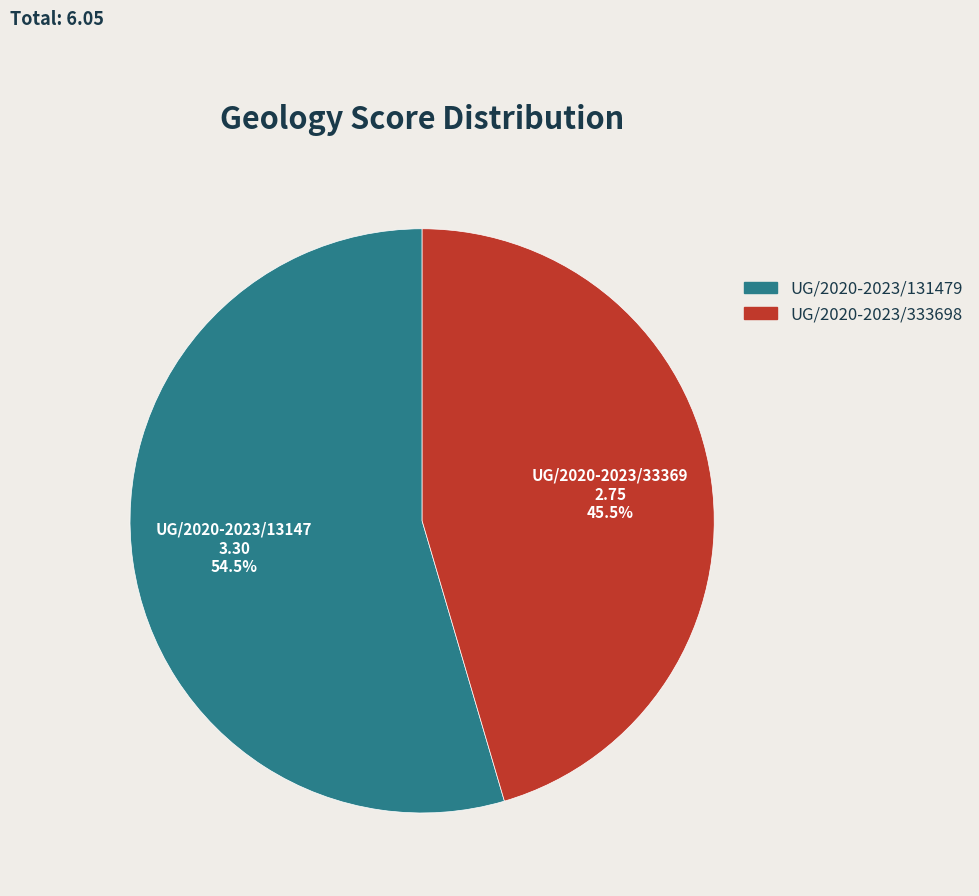

Which has a higher value, UG/2020-2023/131479 or UG/2020-2023/333698?

UG/2020-2023/131479